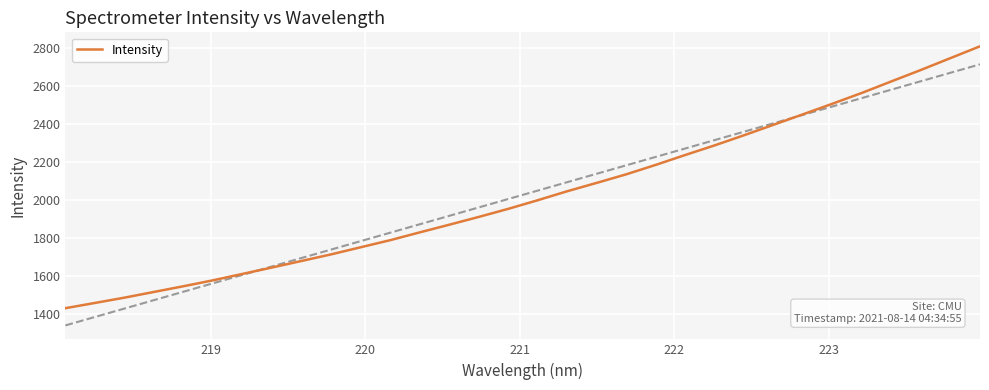

What is the lowest value of the Intensity series?

1430.1